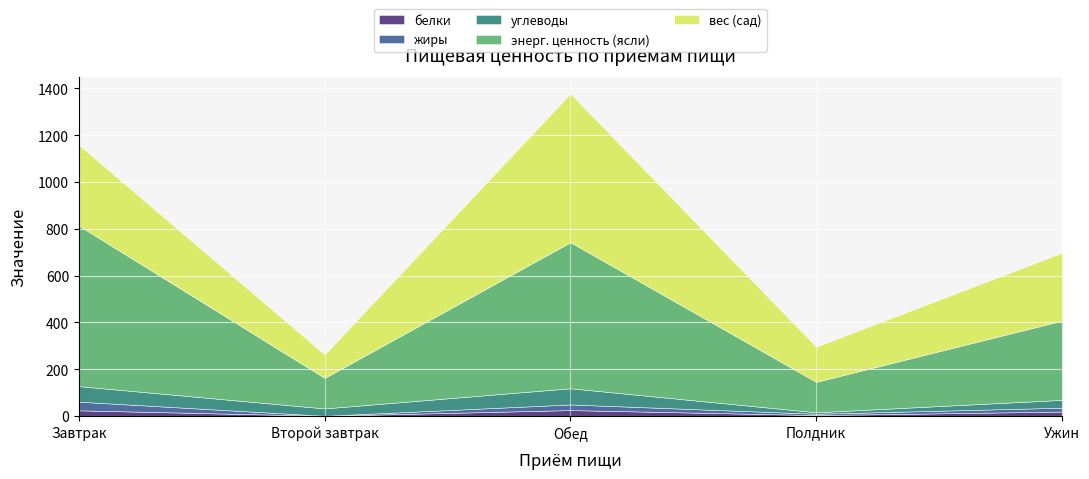

List the series in order of their peak value, lowest first.

белки, жиры, углеводы, вес (сад), энерг. ценность (ясли)